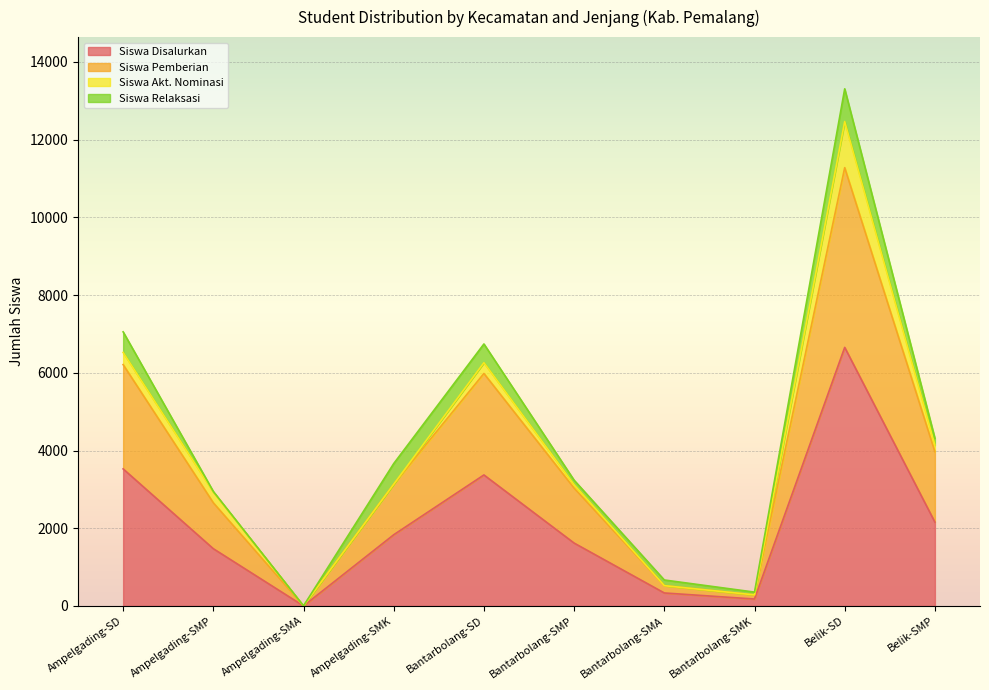

The value of Siswa Disalurkan at Bantarbolang-SD is 786. True or false?

False